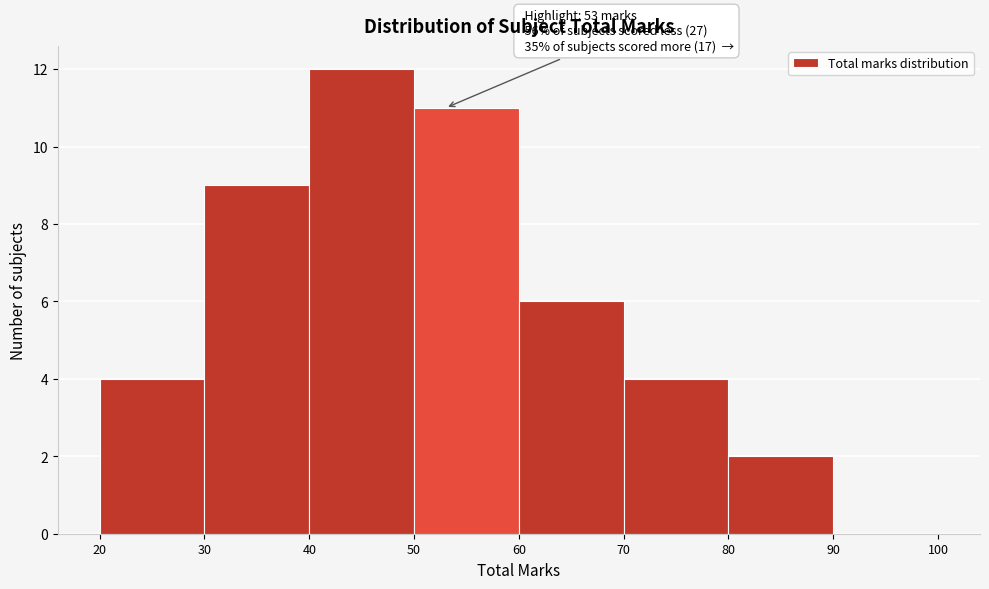

Which range on the x-axis has the tallest bar?

40 to 50